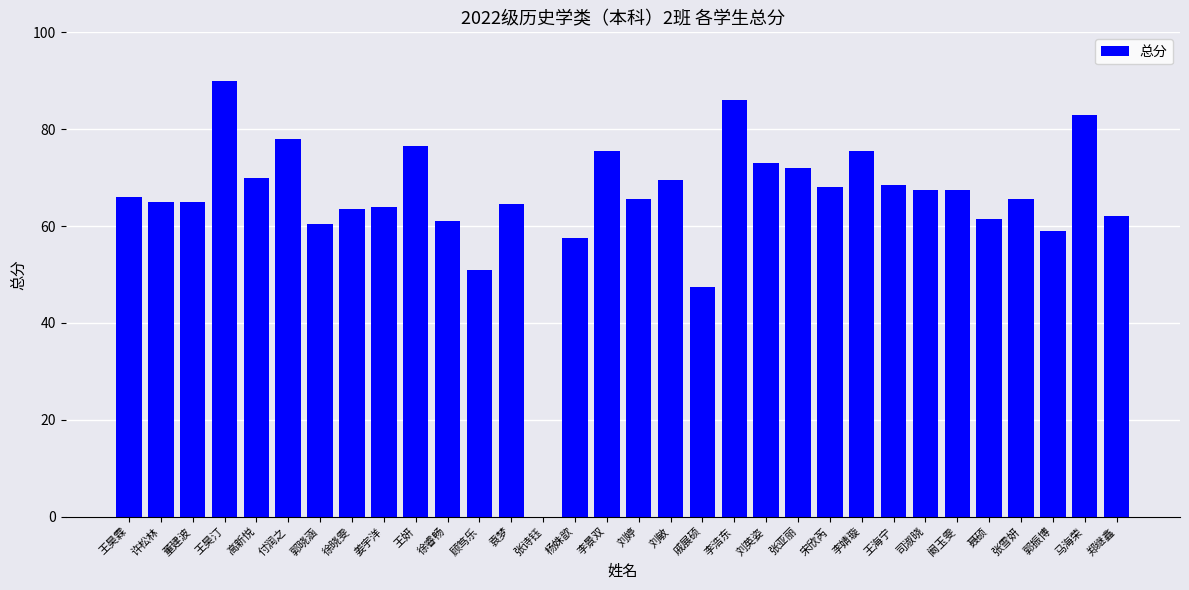

The chart shows a value of 65.0 at 董建波. True or false?

True